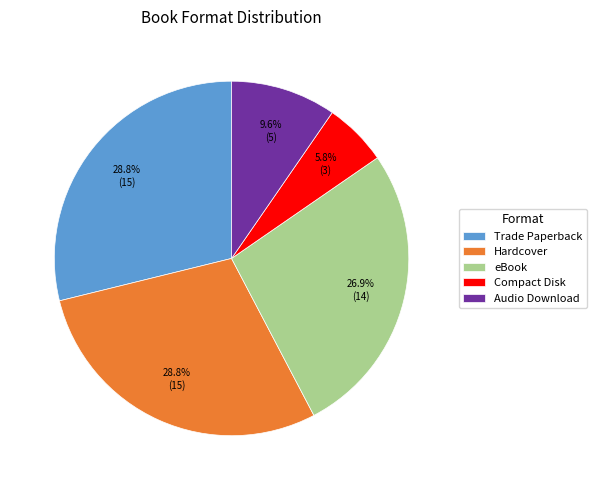

Is there any slice that represents more than half of the pie?

No